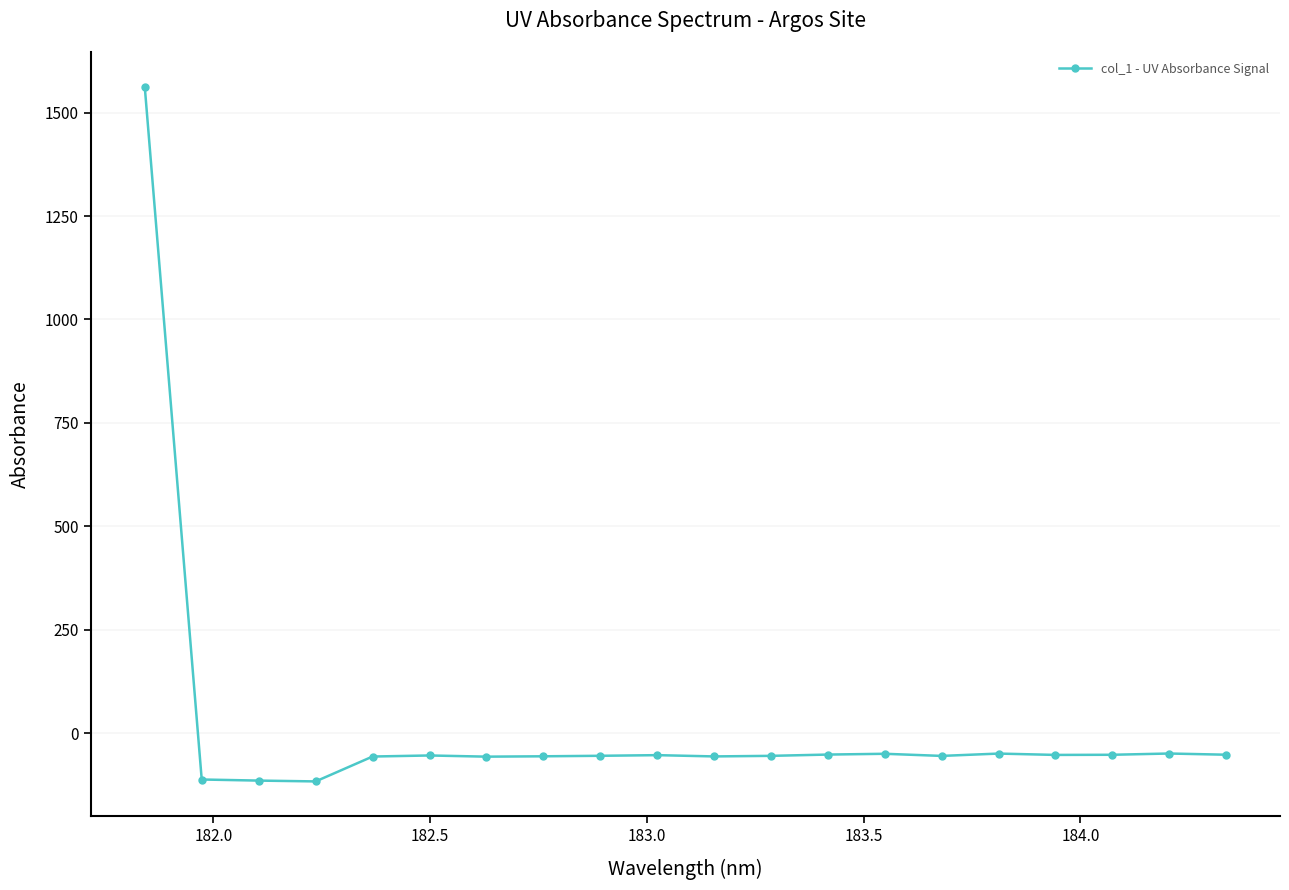

True or false: there are more than 0 points higher than both neighbors.

True